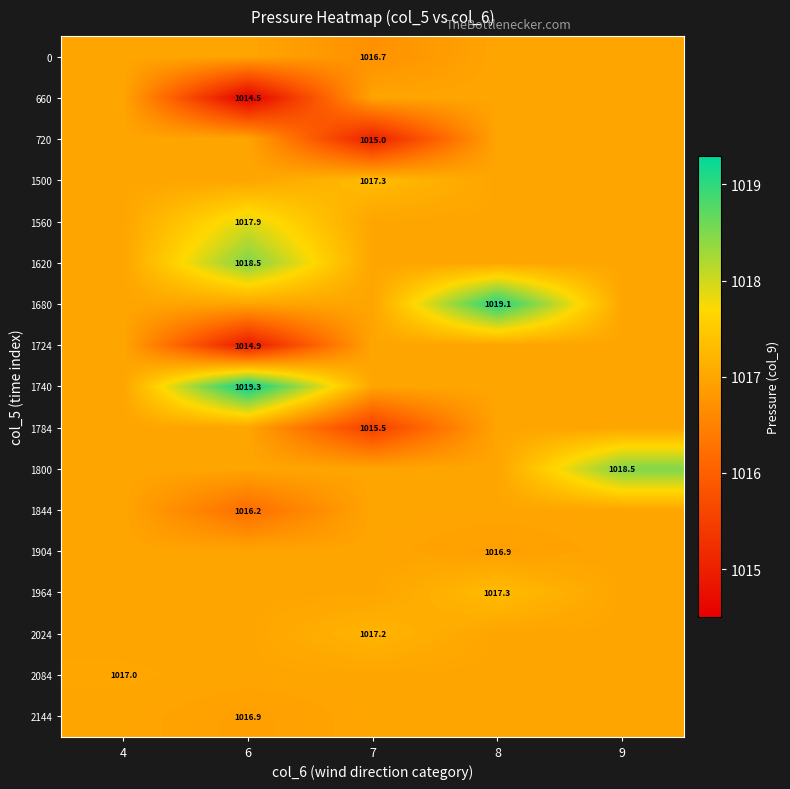

Count the number of categories in the chart.

5